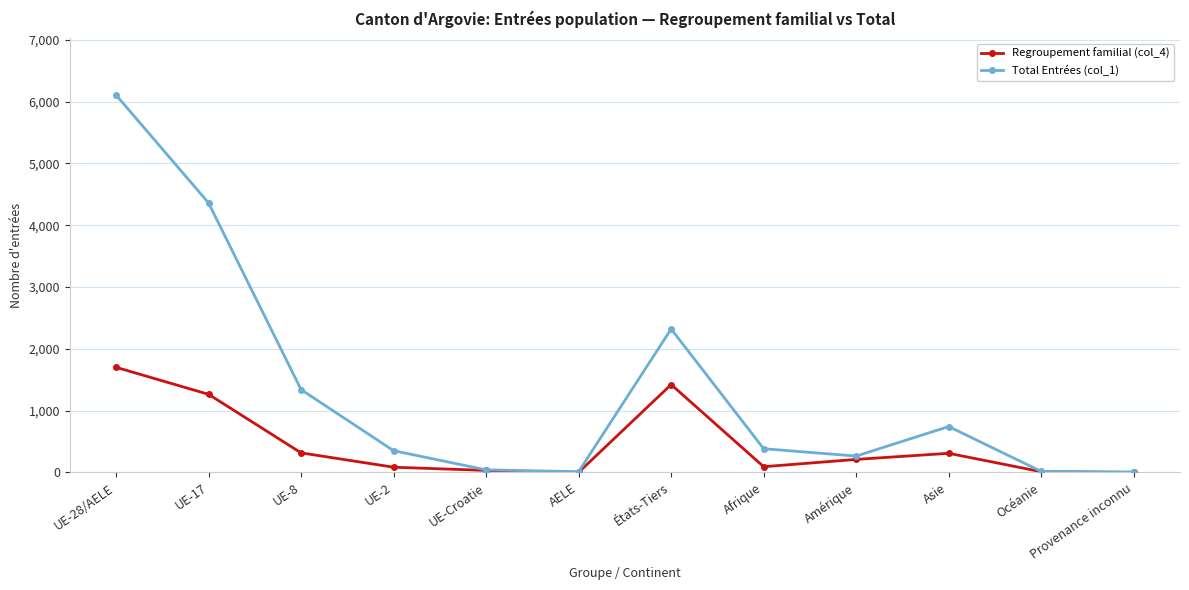

What is the difference between the highest and lowest values at Afrique?

291